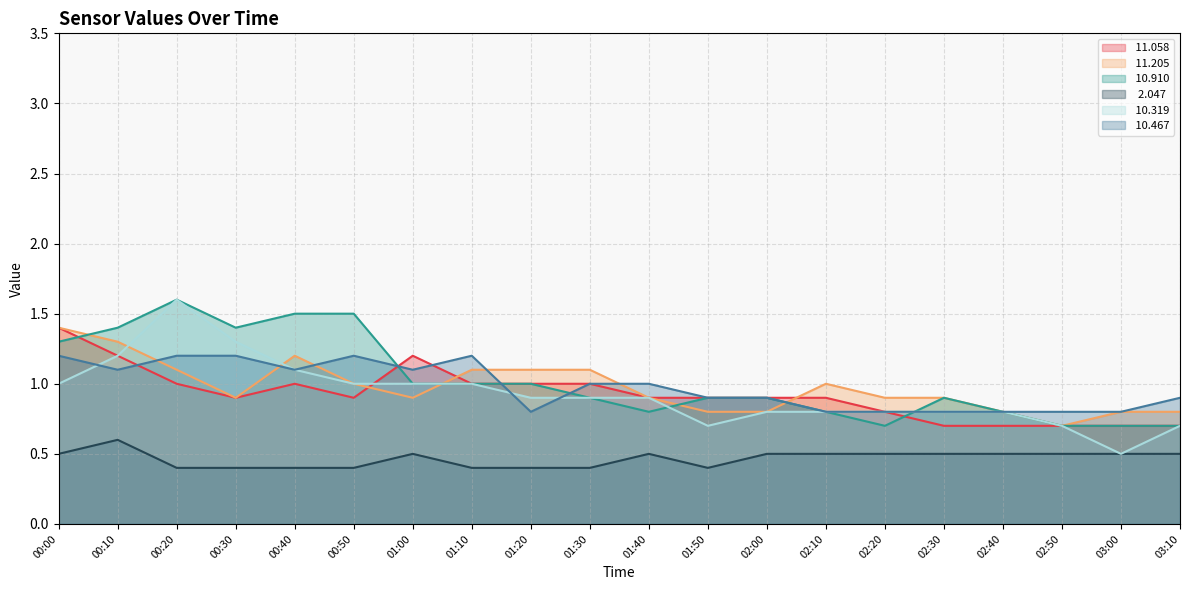

The  10.910 series shows 1.4 at 01:20. True or false?

False